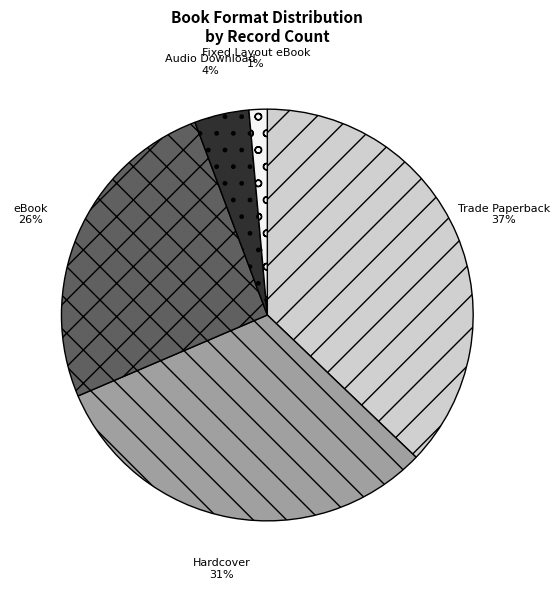

Is there a majority slice in this chart?

No